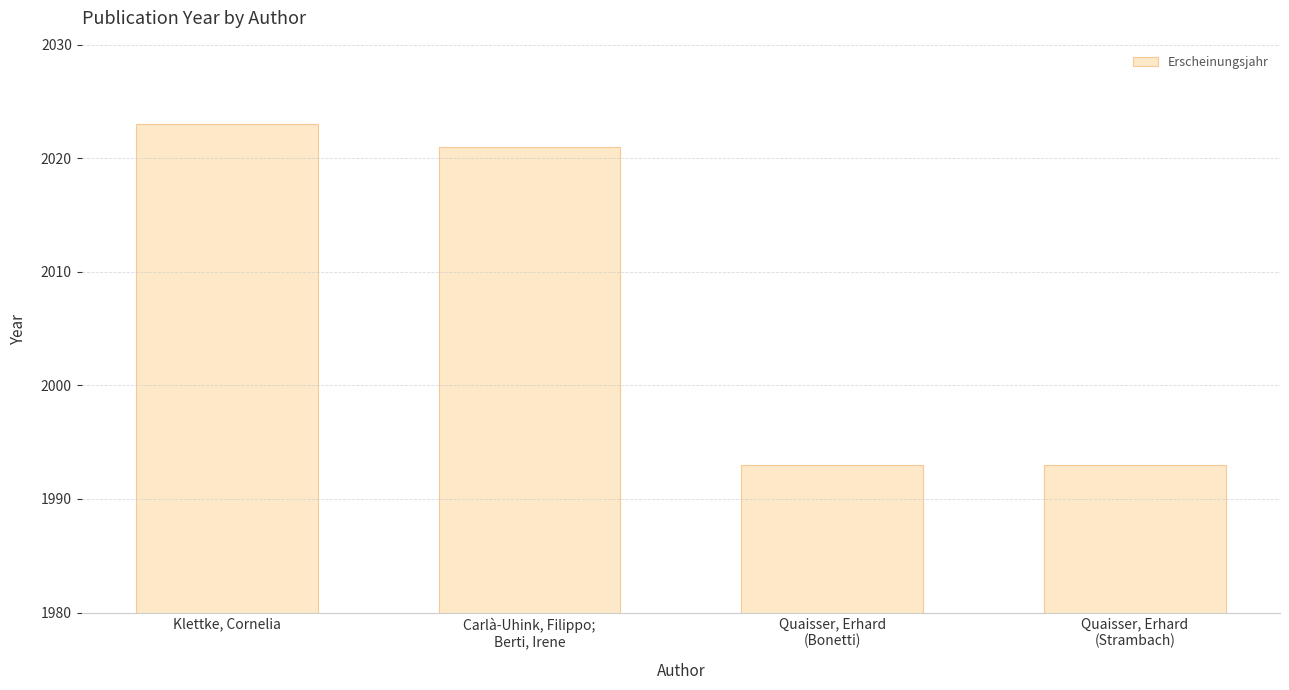

Are the bars grouped side by side (vs. stacked)?

No